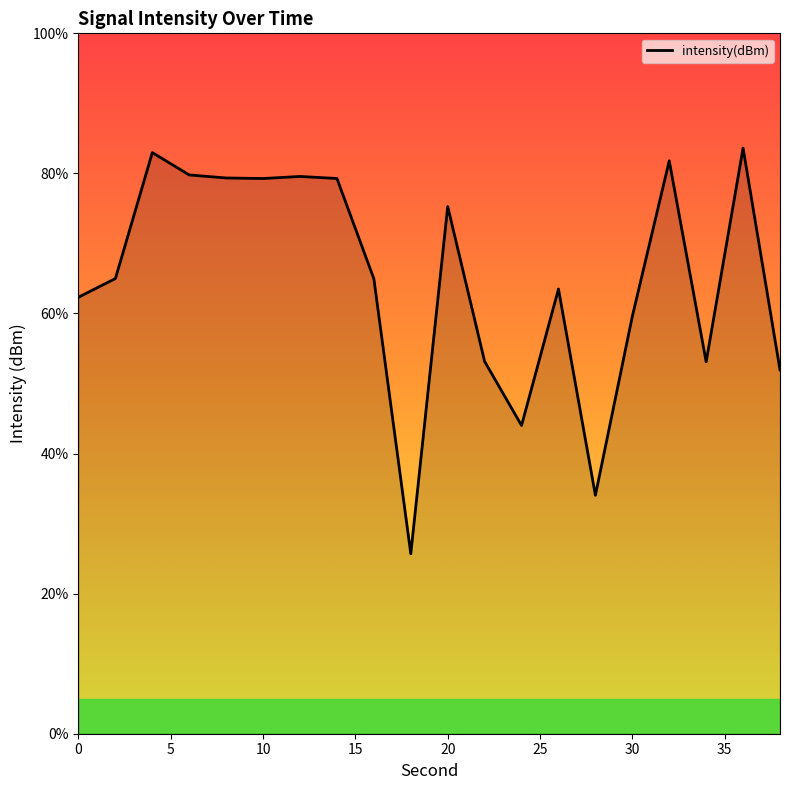

What is the difference between the maximum and minimum values?

57.9